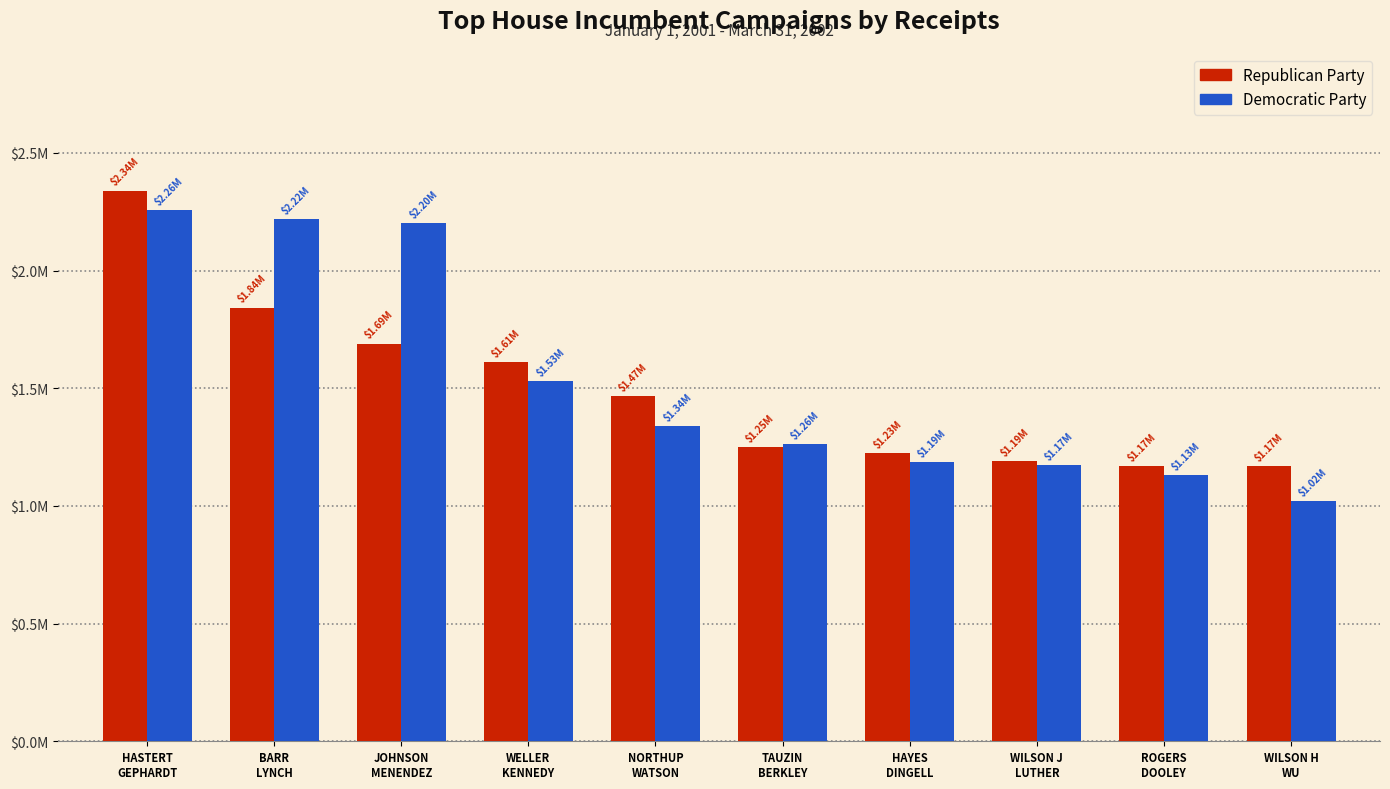

Does the chart contain any negative values?

No